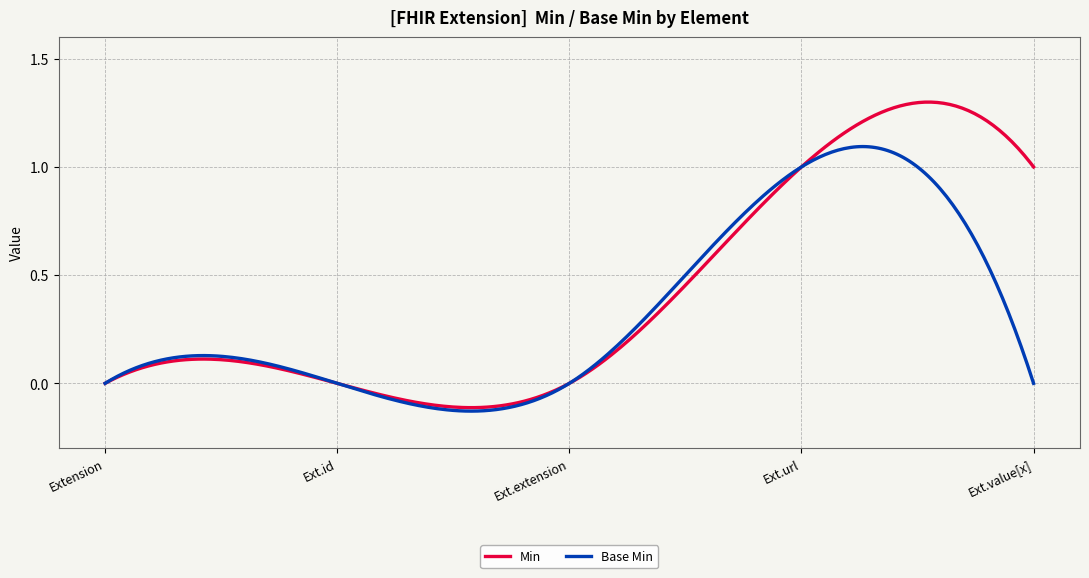

Which series has the widest spread of values?

Min